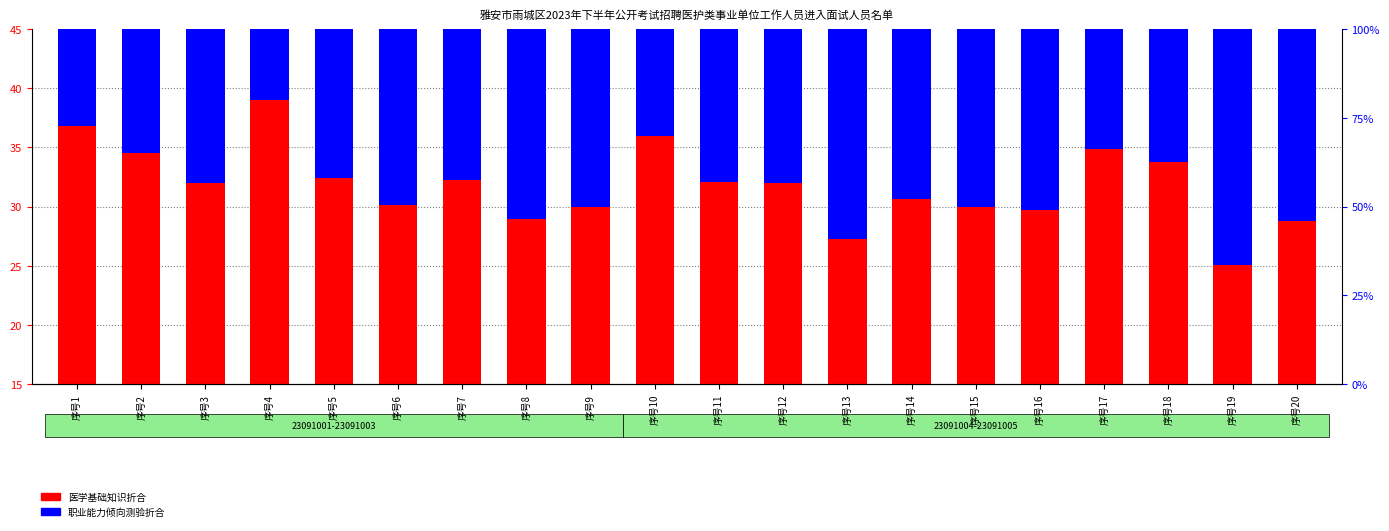

How many values in the 医学基础知识折合 series are below 32?

10